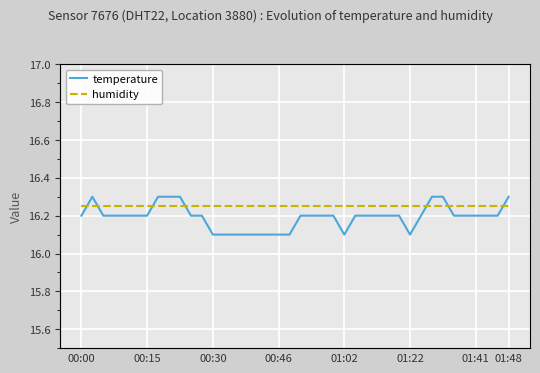

The value of temperature at 00:30 is 16.1. True or false?

True